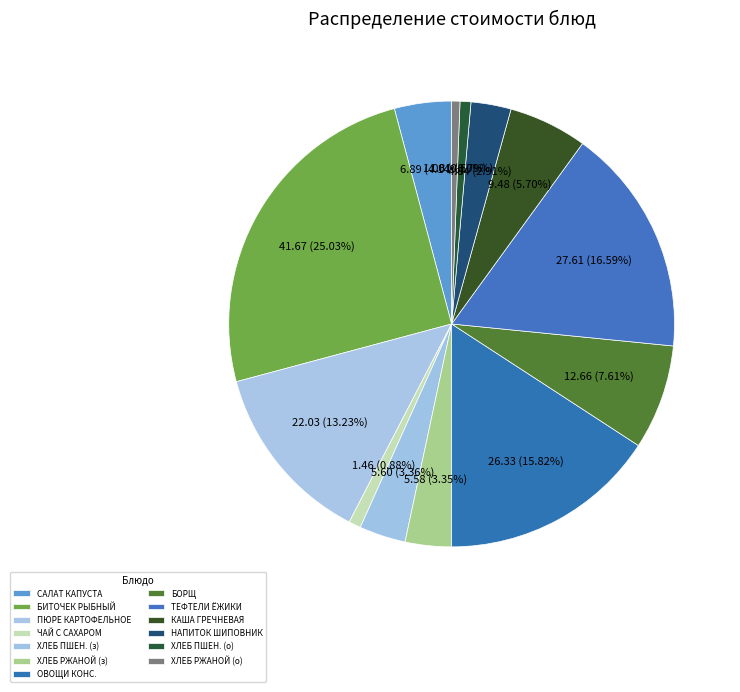

To the nearest percent, what portion does ЧАЙ С САХАРОМ represent?

1%